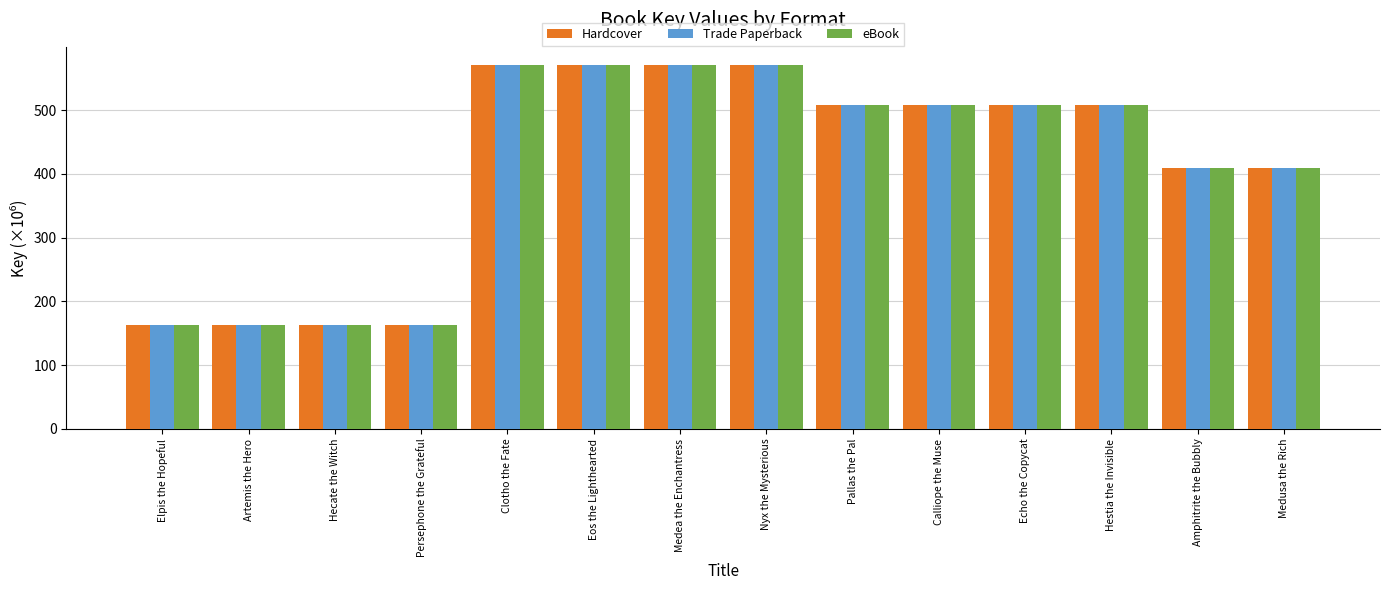

What is the total value across all series at Medea the Enchantress?

1712.8